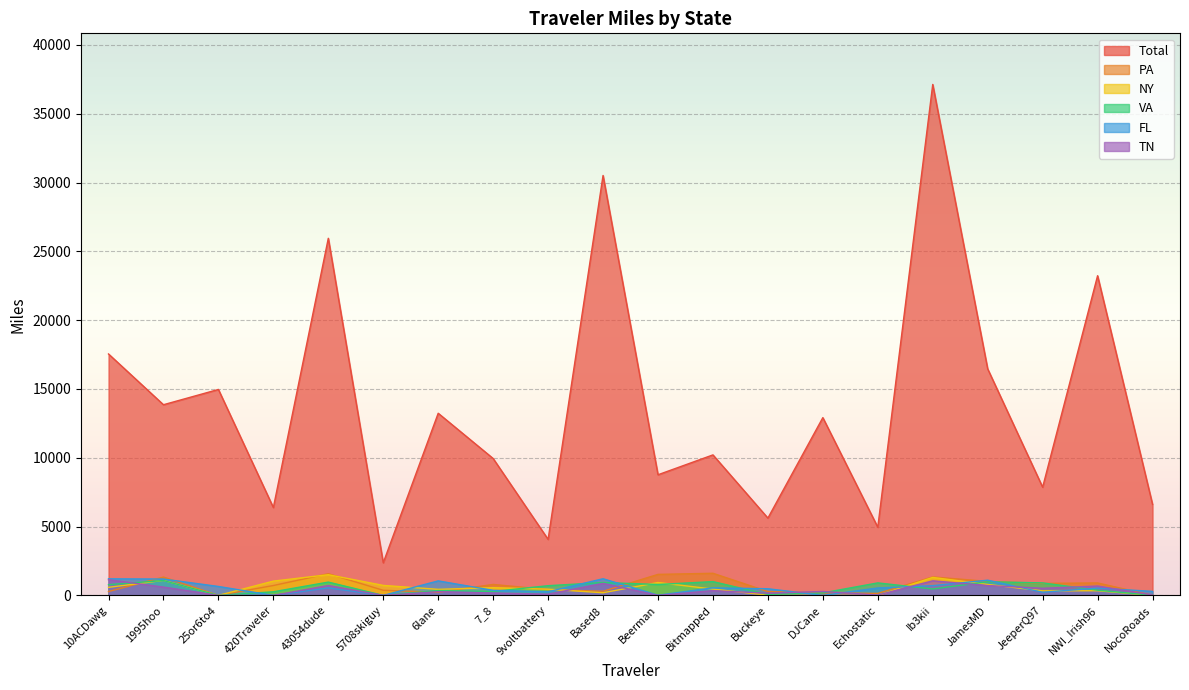

What is the lowest value of the Total series?

2370.8